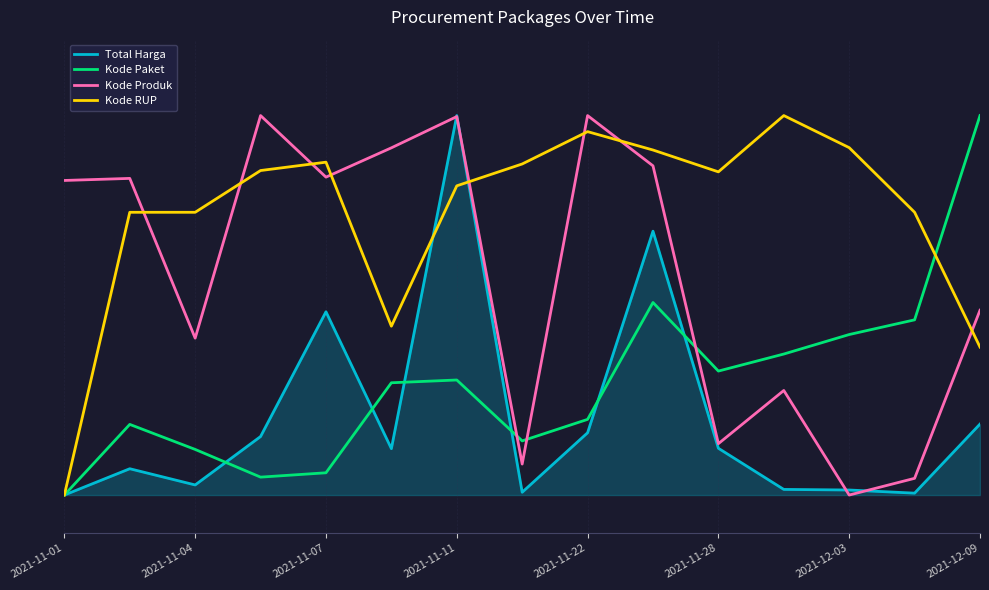

Which series has the widest spread of values?

Total Harga